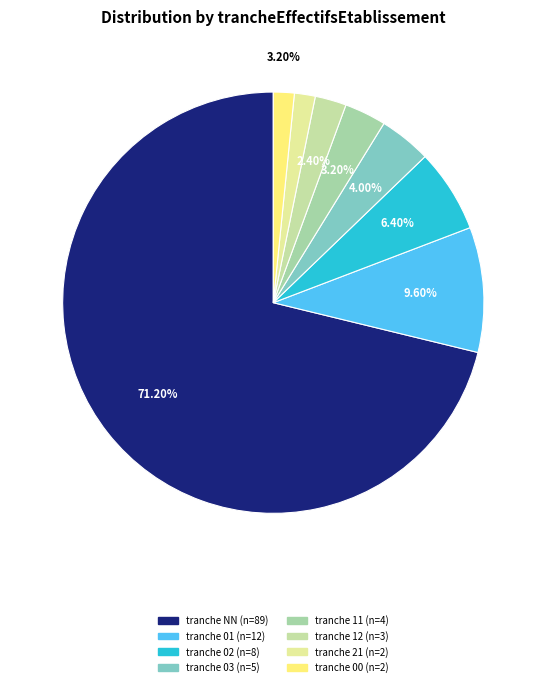

Which category accounts for the majority?

NN